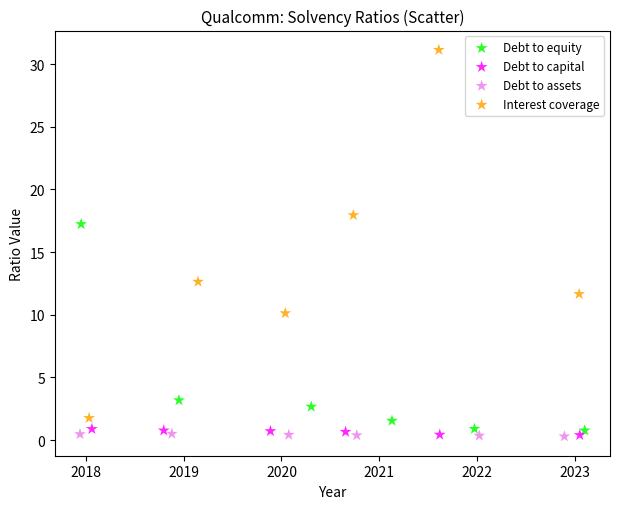

Which series has the largest Y range (max minus min)?

Interest coverage